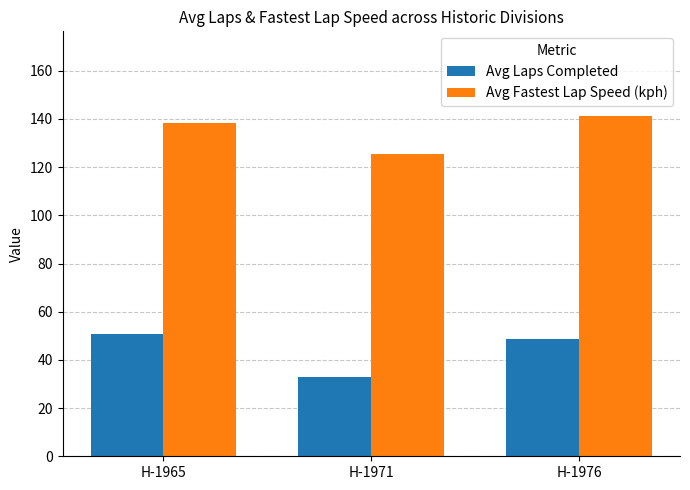

Rank the series by their average value, from lowest to highest.

Avg Laps Completed, Avg Fastest Lap Speed (kph)